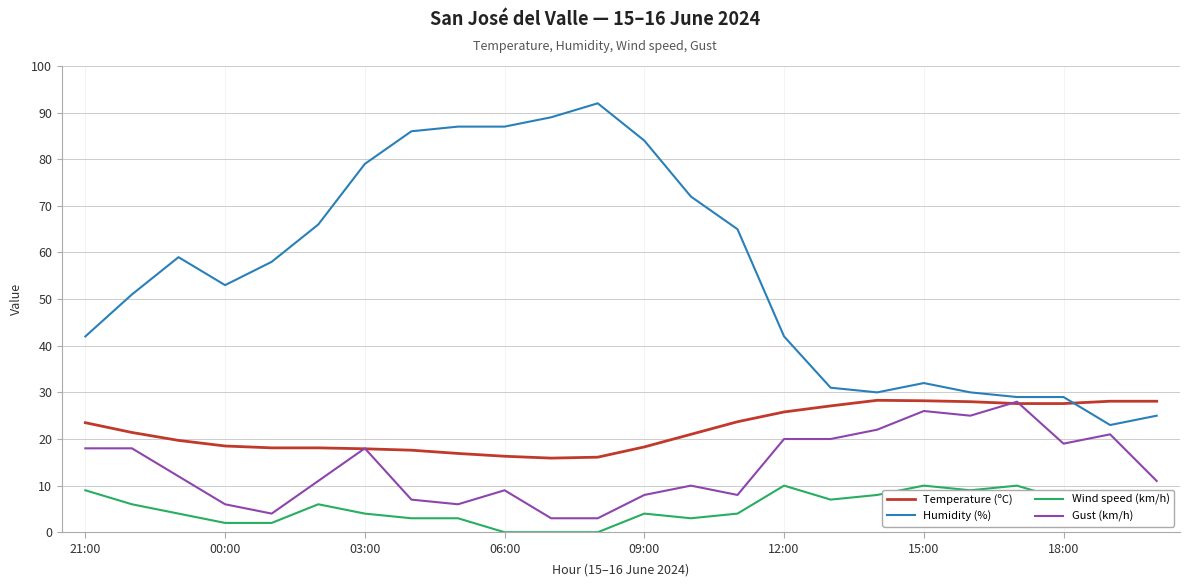

True or false: Humidity (%) and Temperature (ºC) cross at least once.

True